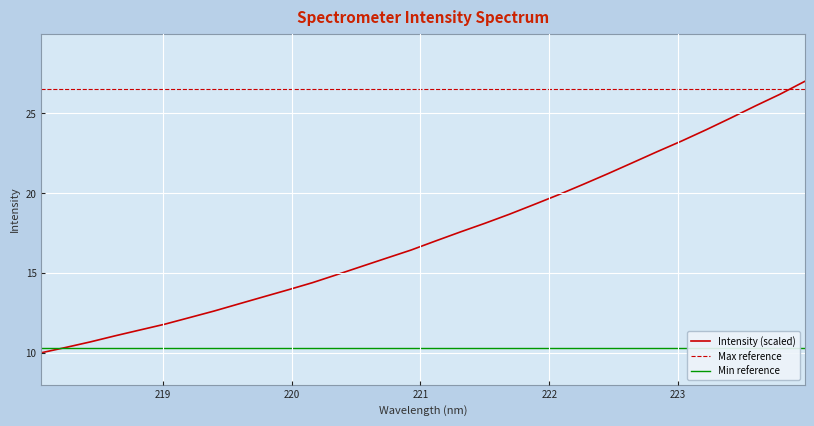

What is the maximum value for Min reference?

10.3